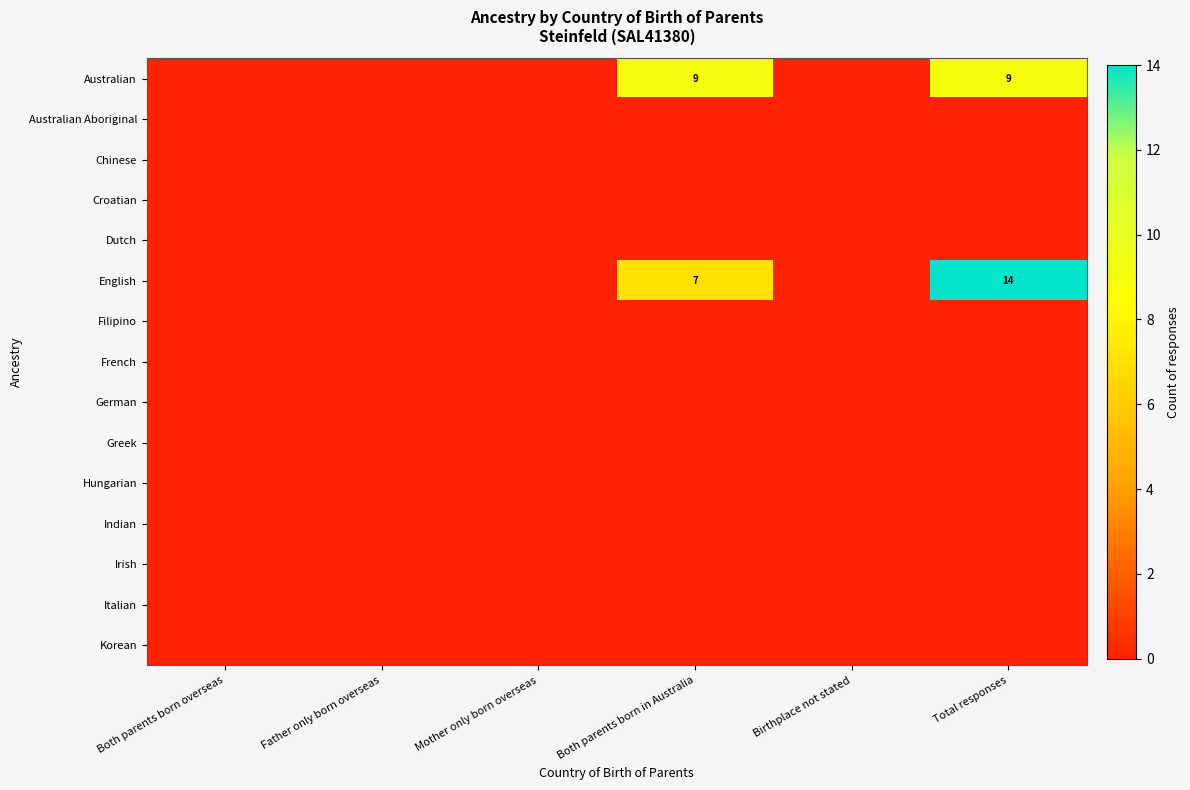

What is the difference between the maximum and second lowest values in the English series?

14